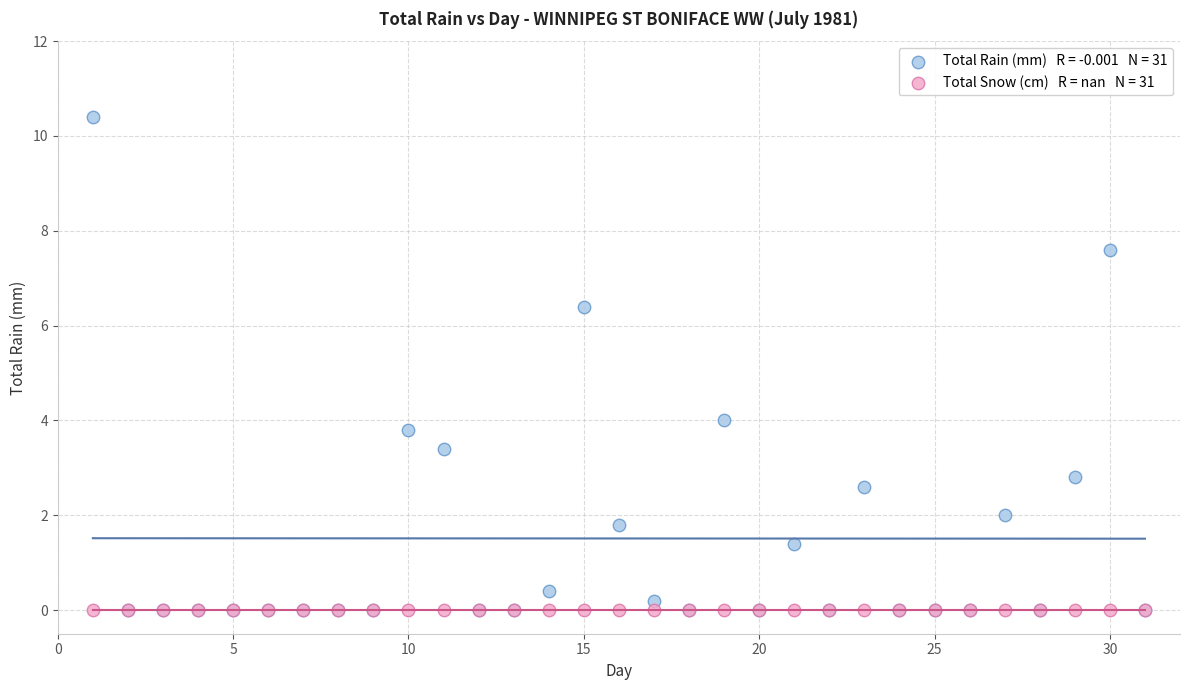

Across all series, what Y value is closest to 5?

4.0